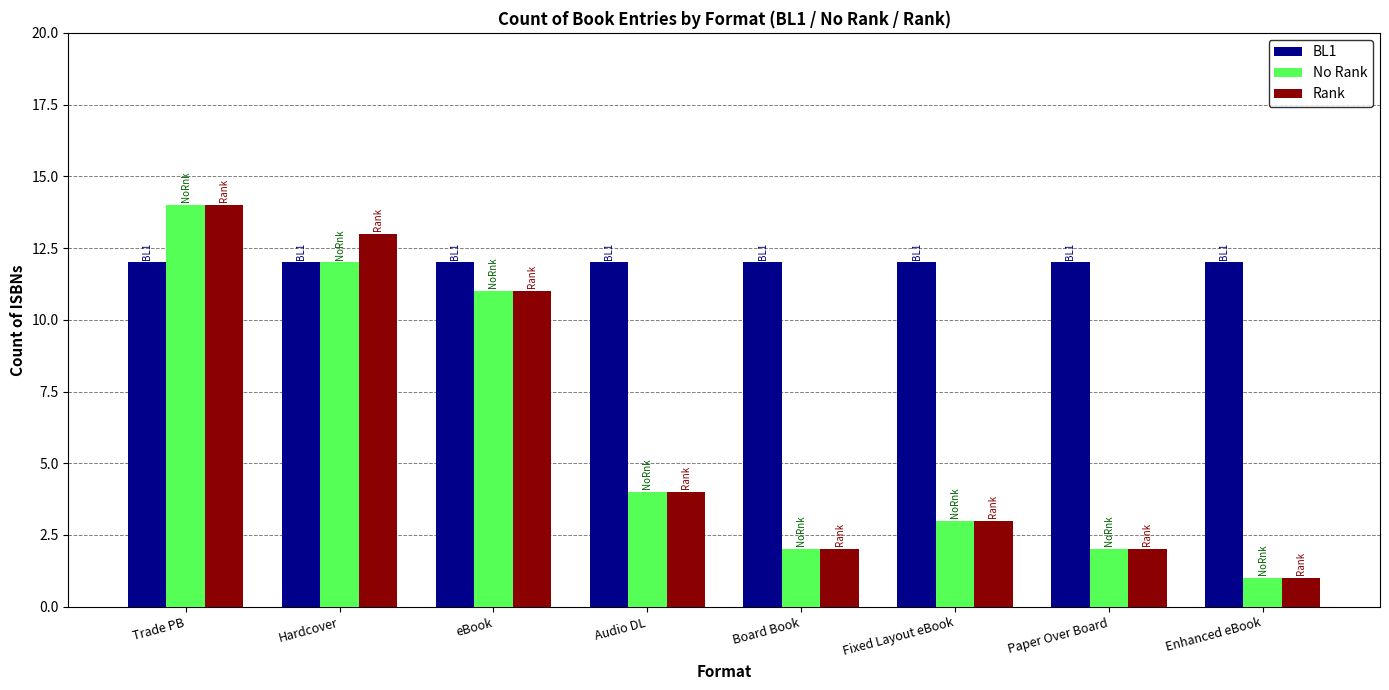

What position from the right is Trade PB?

8